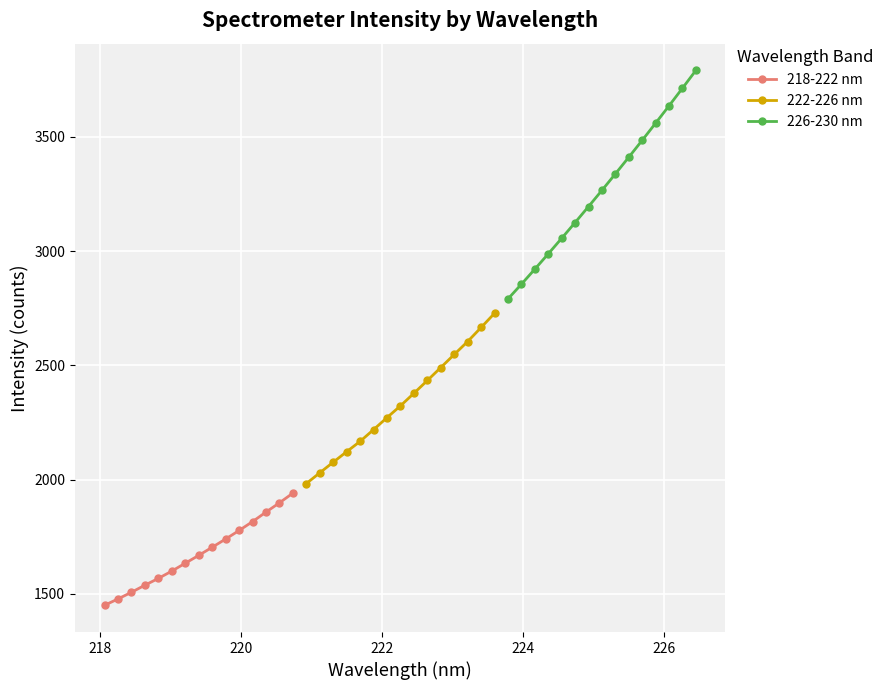

True or false: 222-226 nm has more than 1 interior local peaks.

False